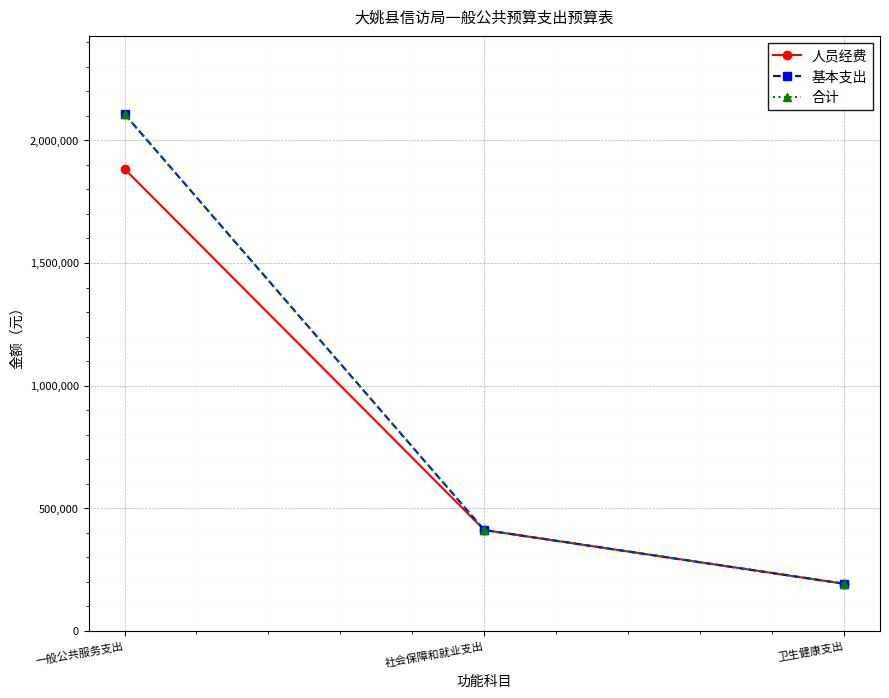

True or false: 人员经费 has a value of 2916041 at 一般公共服务支出.

False